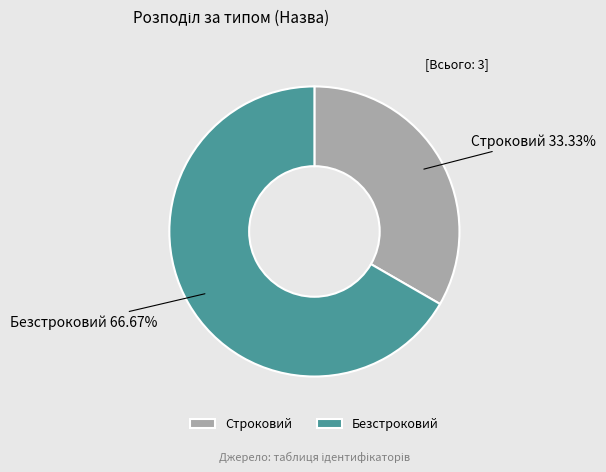

To the nearest percent, what is the average slice percentage?

50%